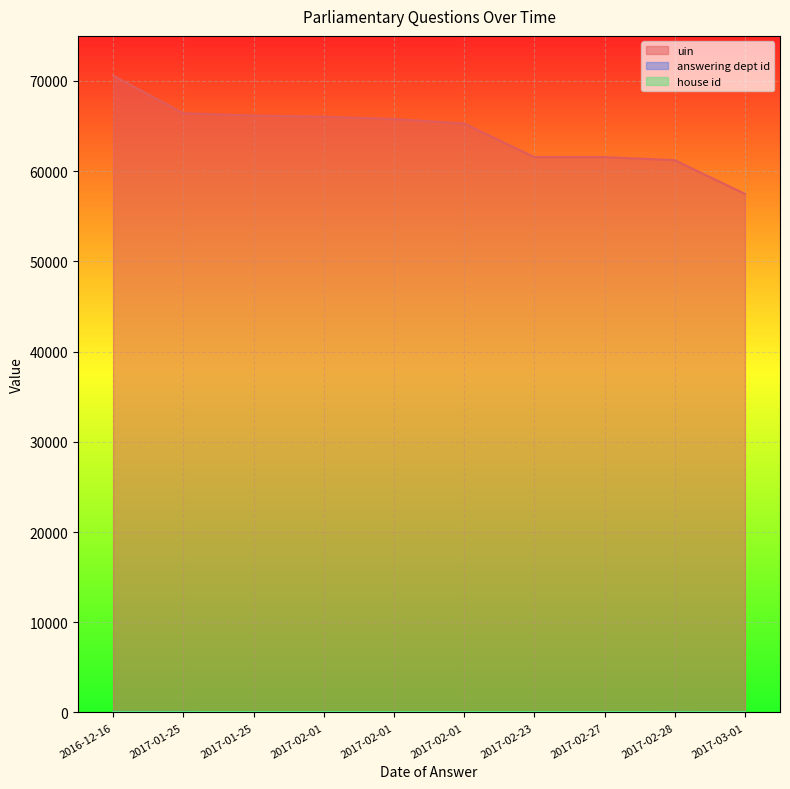

What is the spread (max minus min) of values at 2017-01-25?

66371